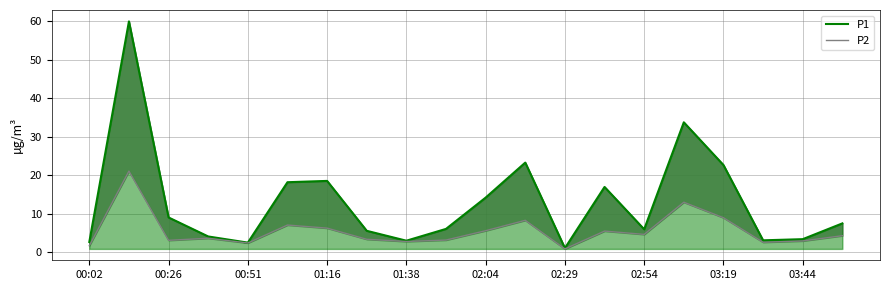

Does the chart have visible grid lines?

Yes